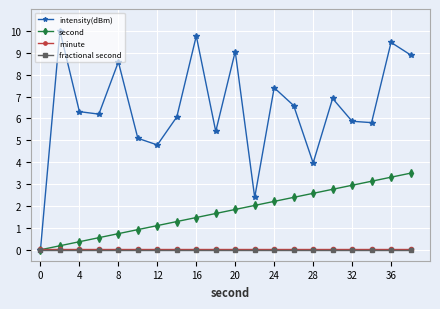

What is the greatest value displayed?

10.0